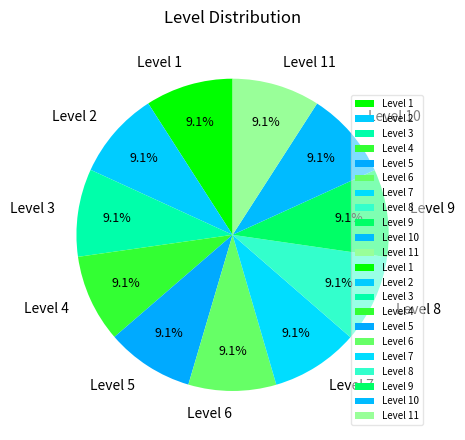

To the nearest percent, what is the average slice percentage?

9%